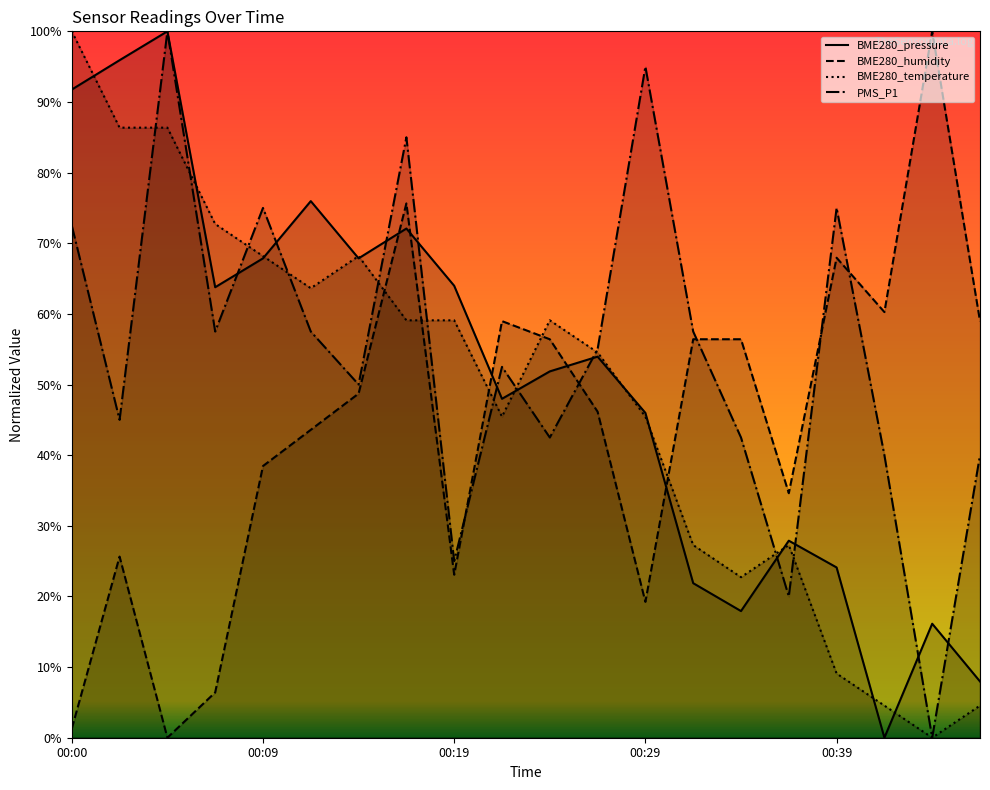

What is the difference between the PMS_P1 values at 00:34 and 00:07?

0.1